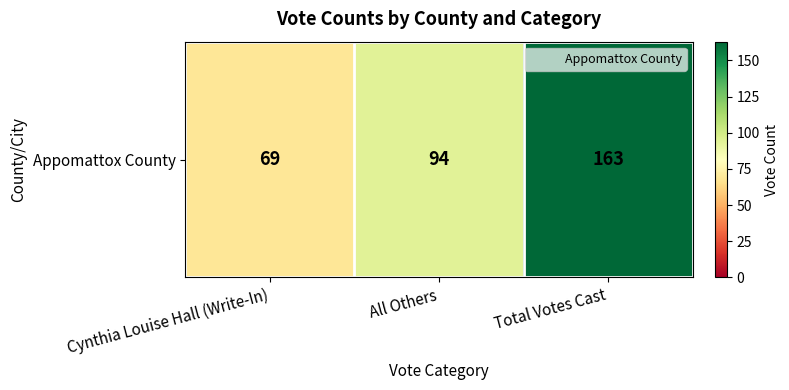

Rank the categories by value from lowest to highest.

Cynthia Louise Hall (Write-In), All Others, Total Votes Cast